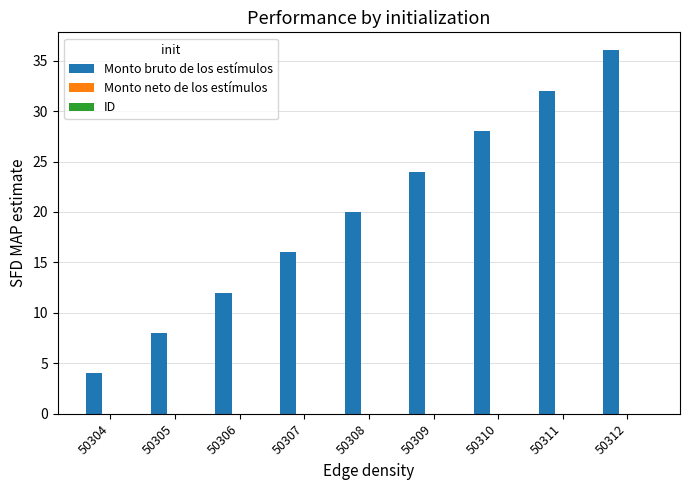

Reading left to right, extract all data points from this chart.

50304=4	50305=8	50306=12	50307=16	50308=20	50309=24	50310=28	50311=32	50312=36